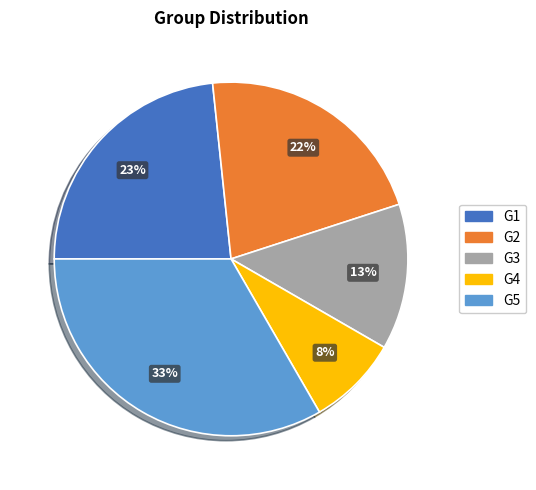

Do G2 and G3 together represent more than half of the pie?

No